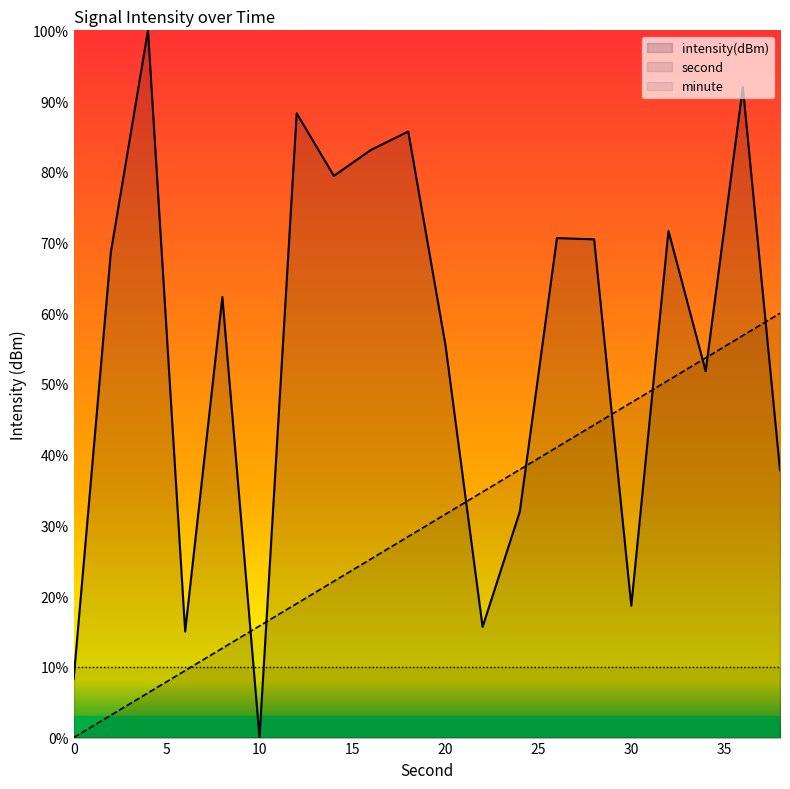

Where is intensity nearest to the value 50?

34